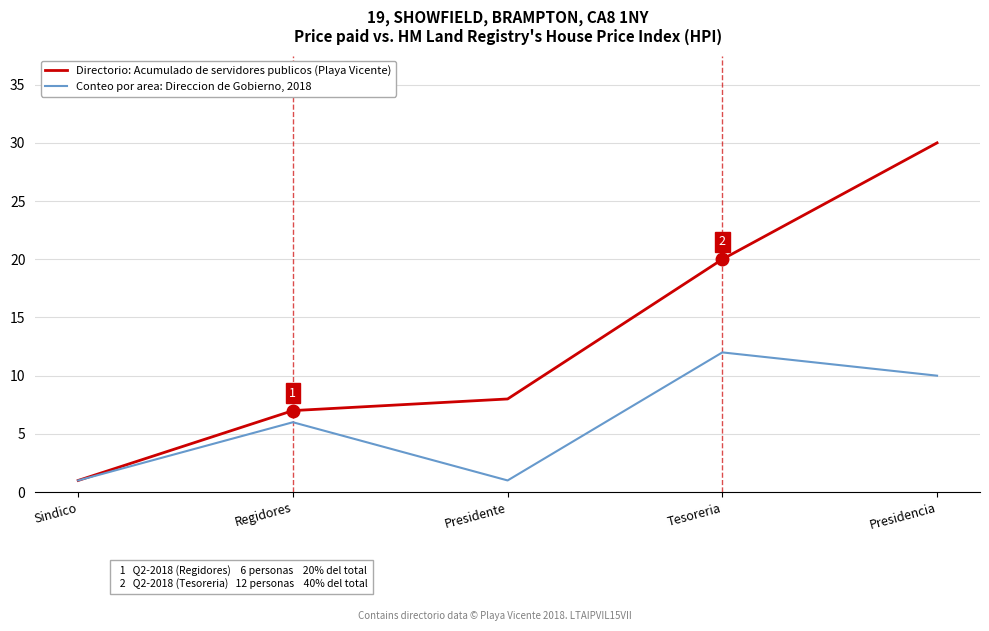

Is the value of Conteo por area: Direccion de Gobierno, 2018 at Presidencia greater than the value of Directorio: Acumulado de servidores publicos (Playa Vicente) at Presidencia?

No